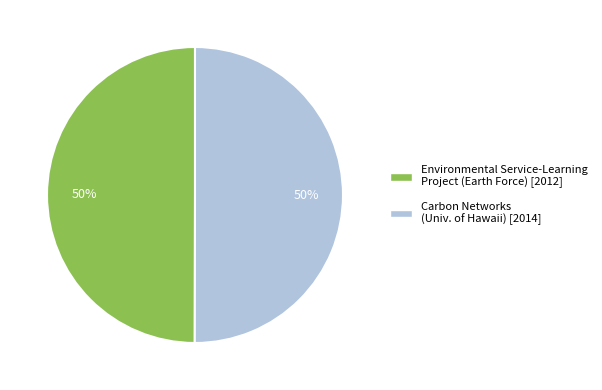

What is the ratio of the value at Carbon Networks to the value at Environmental Service-Learning Project?

1.0